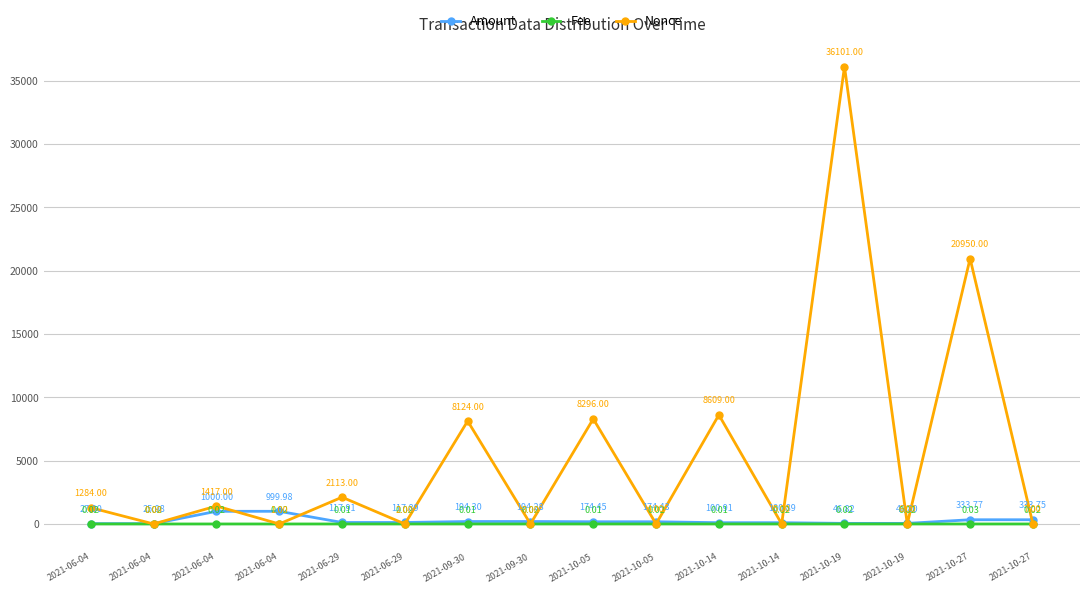

What is the difference between the maximum and second lowest values in the Amount series?

973.0